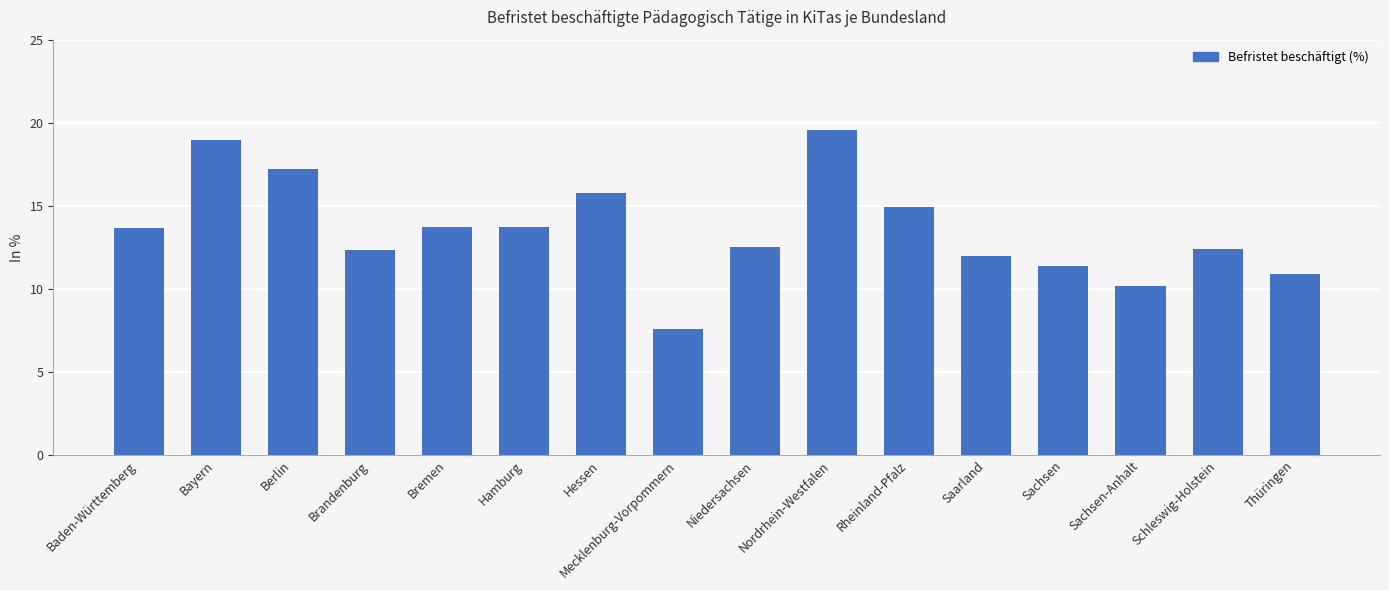

Where does the data first go above 13?

Baden-Württemberg